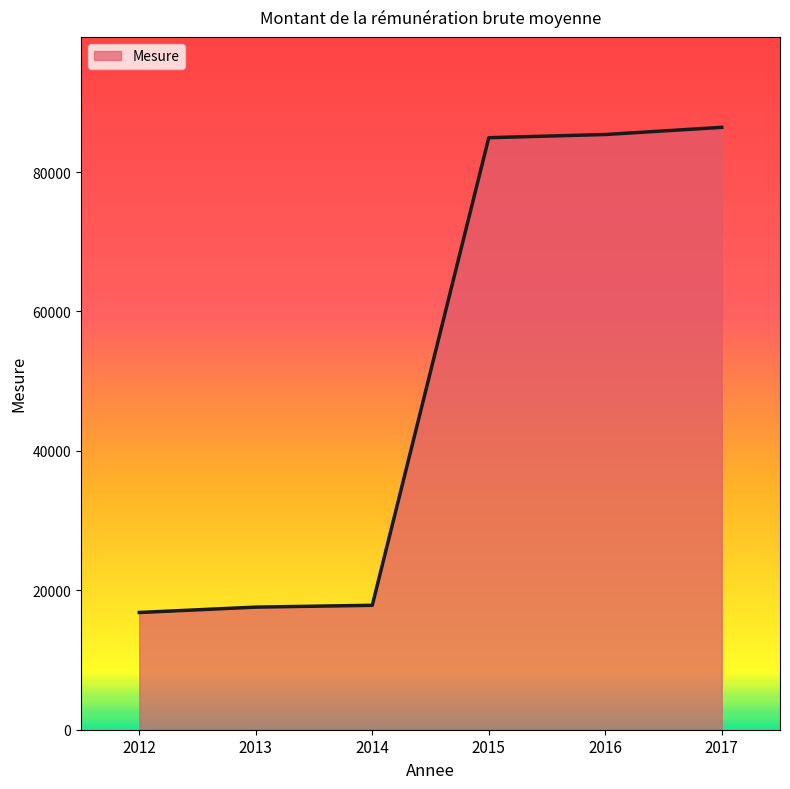

What is the maximum value shown in the chart?

86414